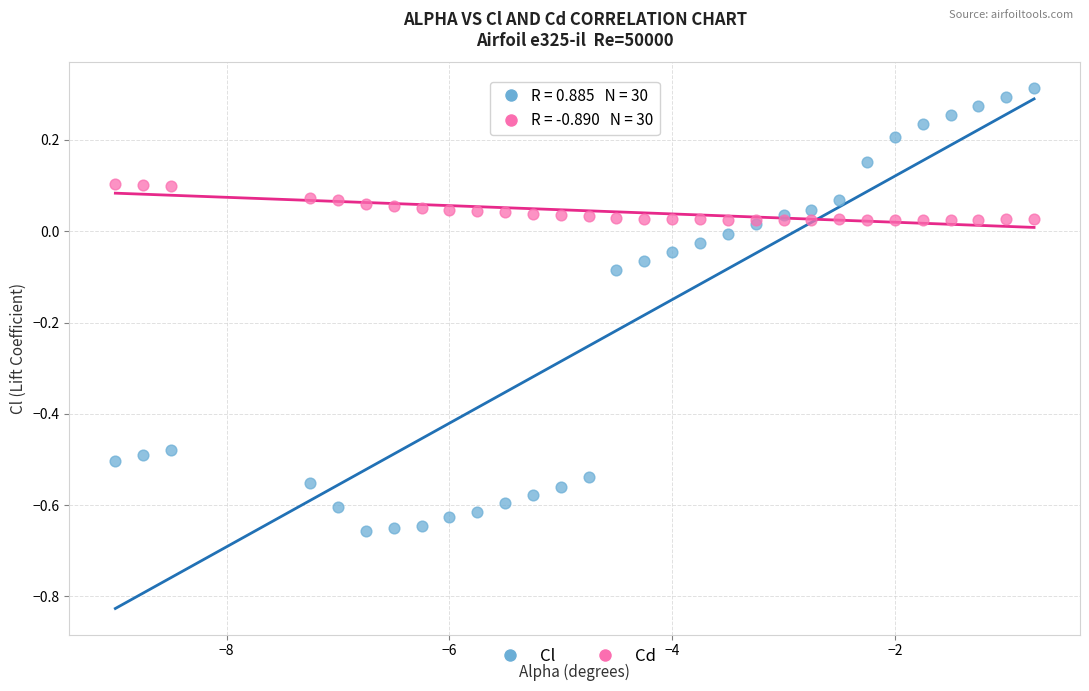

Which series has the widest spread of Y values?

Cl